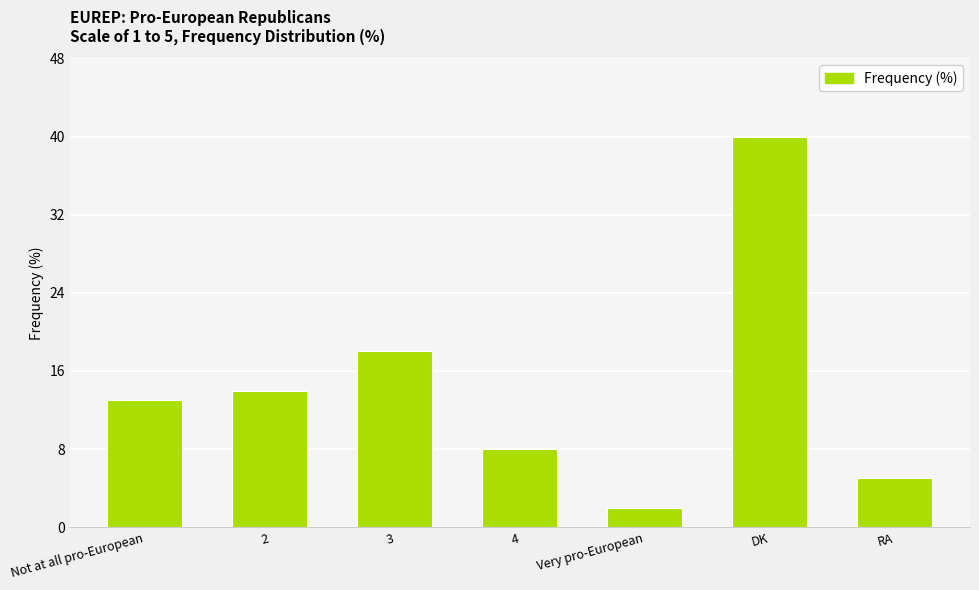

Rank the categories by value from lowest to highest.

Very pro-European, RA, 4, Not at all pro-European, 2, 3, DK